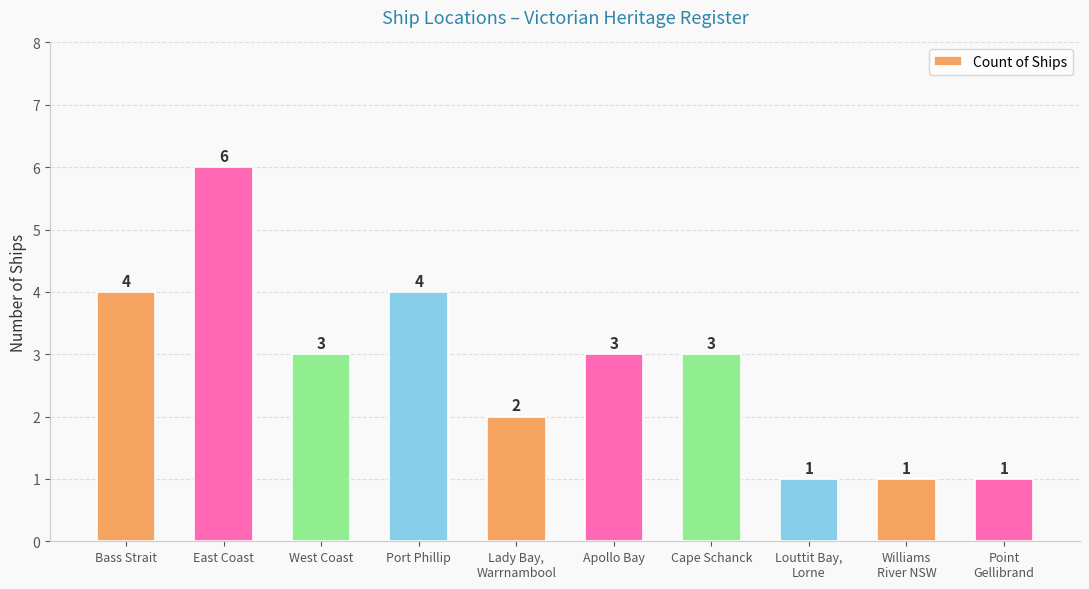

Reading left to right, transcribe all the data shown in this chart.

4	6	3	4	2	3	3	1	1	1